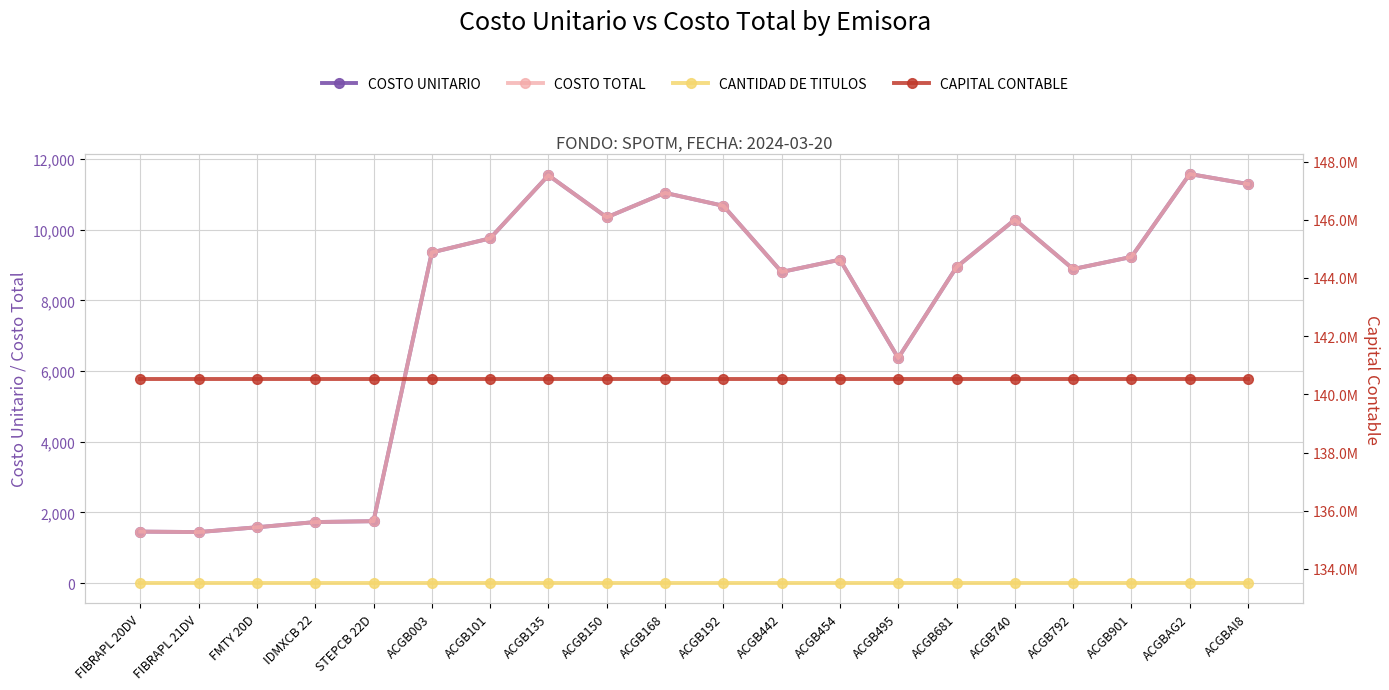

What is the value of the CANTIDAD DE TITULOS point at the 1st from the left?

1.0